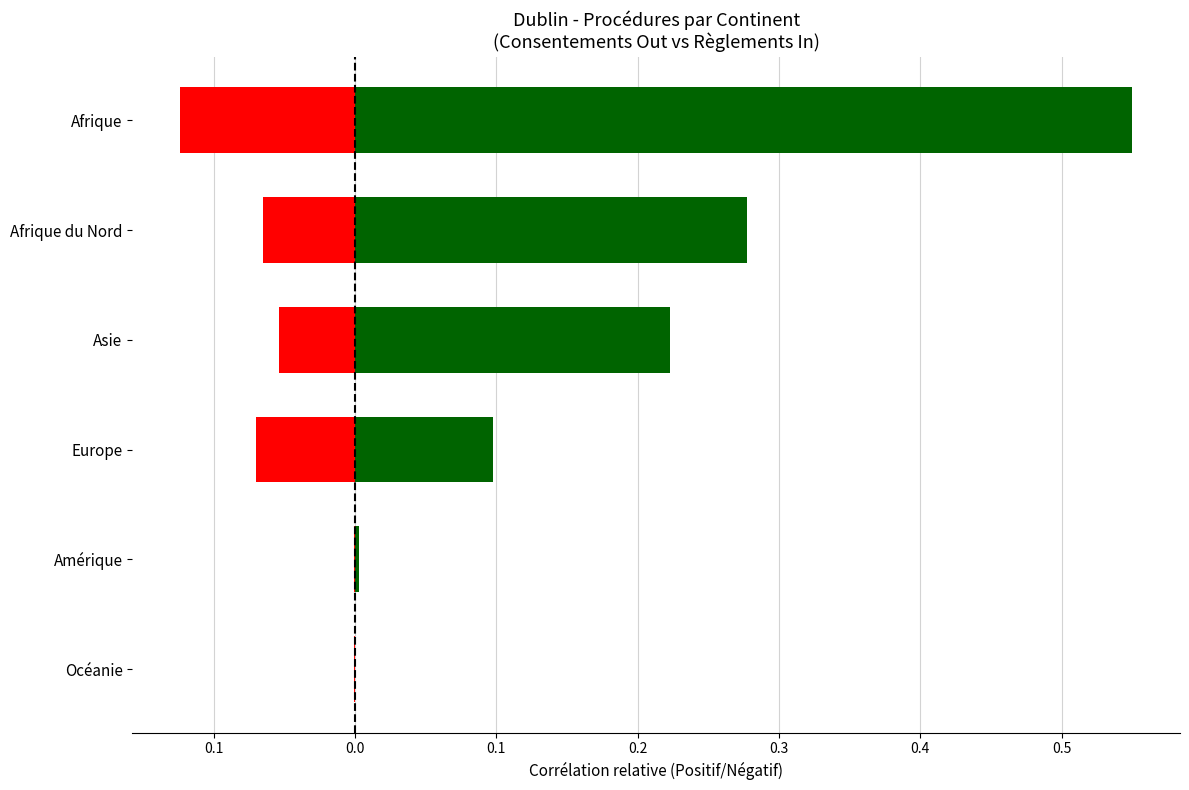

What value does the Règlements In series have at Europe?

-0.1